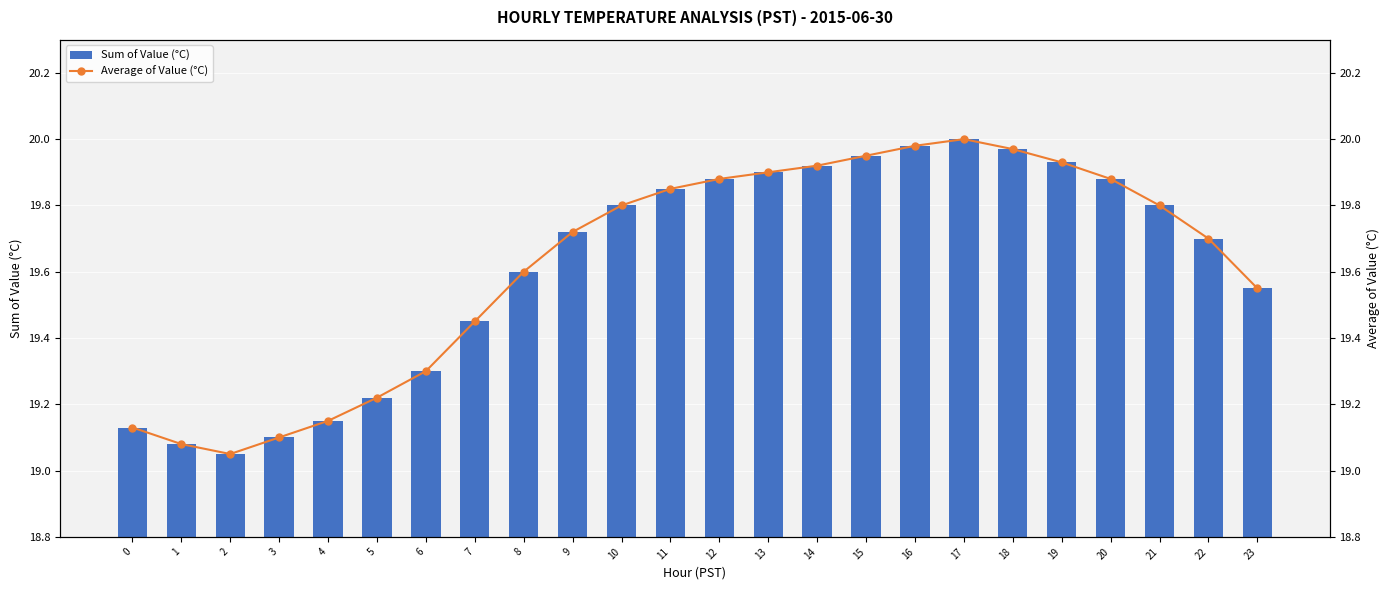

How many groups of bars are there?

24